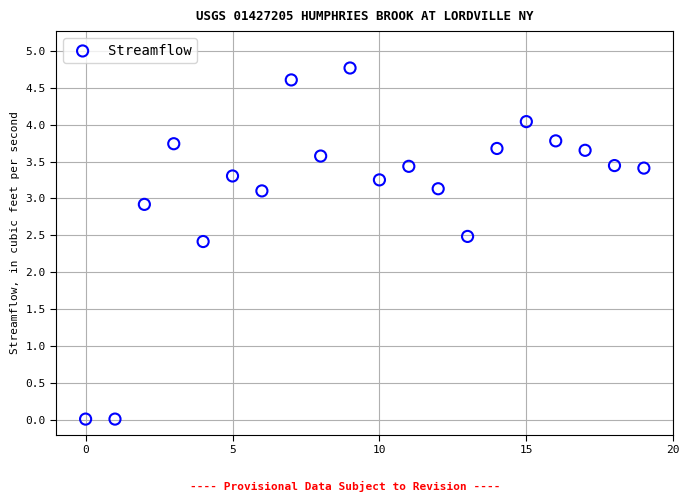

What Y value in the scatter plot is closest to 2?

2.4